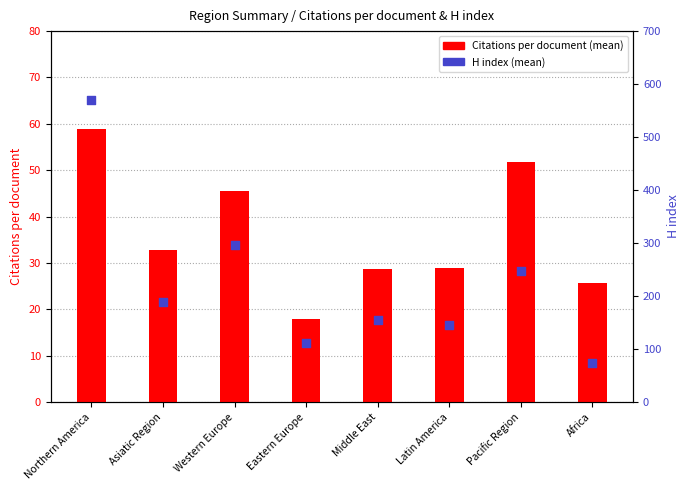

At how many categories does at least one series exceed 357?

1